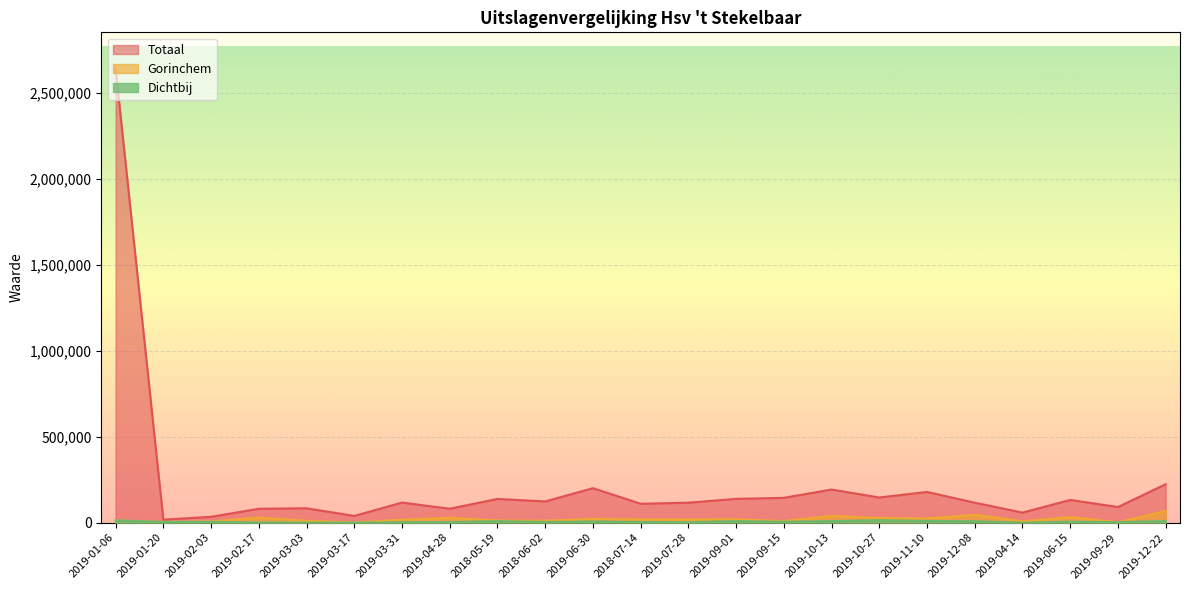

True or false: Dichtbij and Totaal intersect in this chart.

False